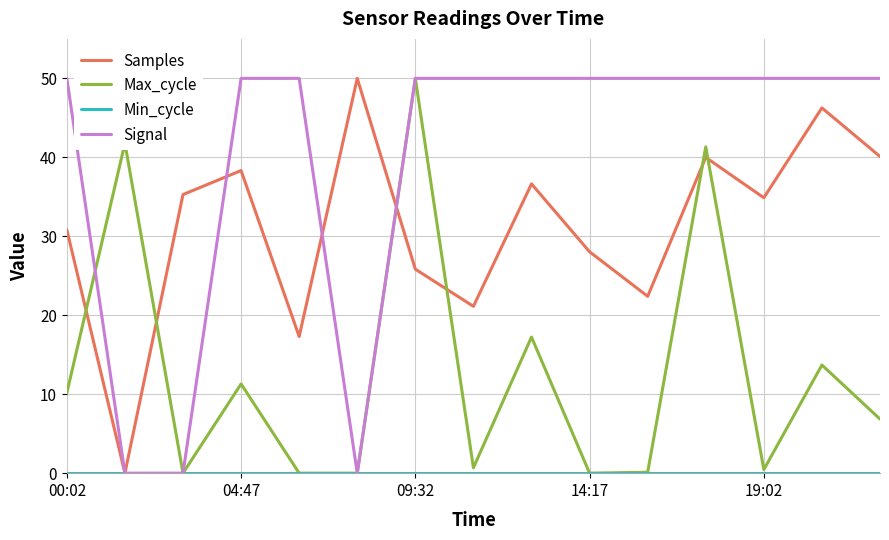

Which series has the largest total across all categories?

Signal